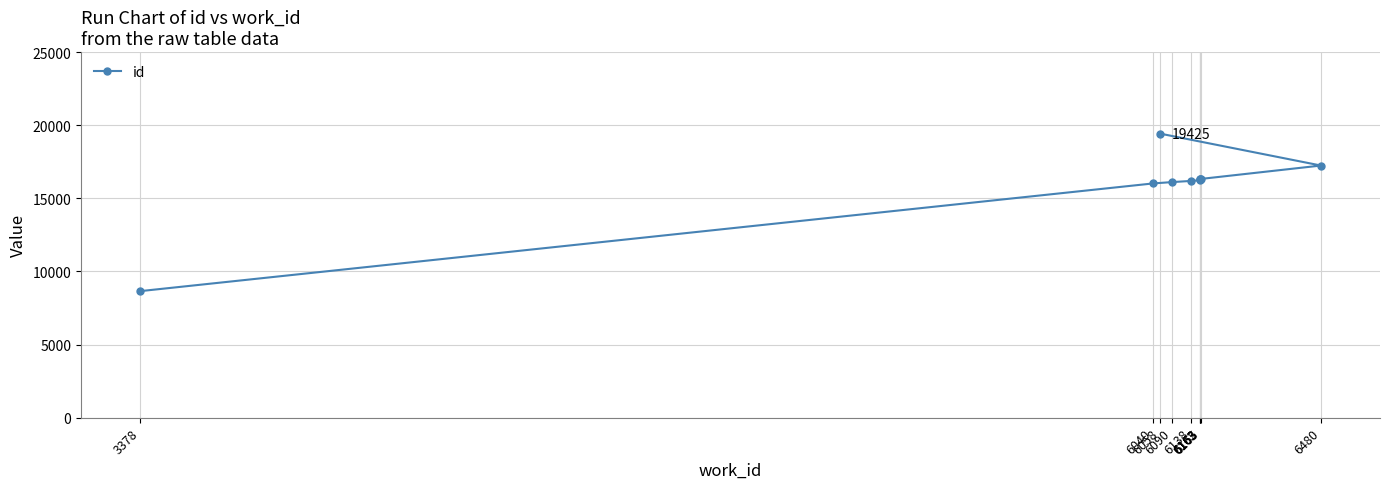

Which has a higher value, 6162 or 6040?

6162